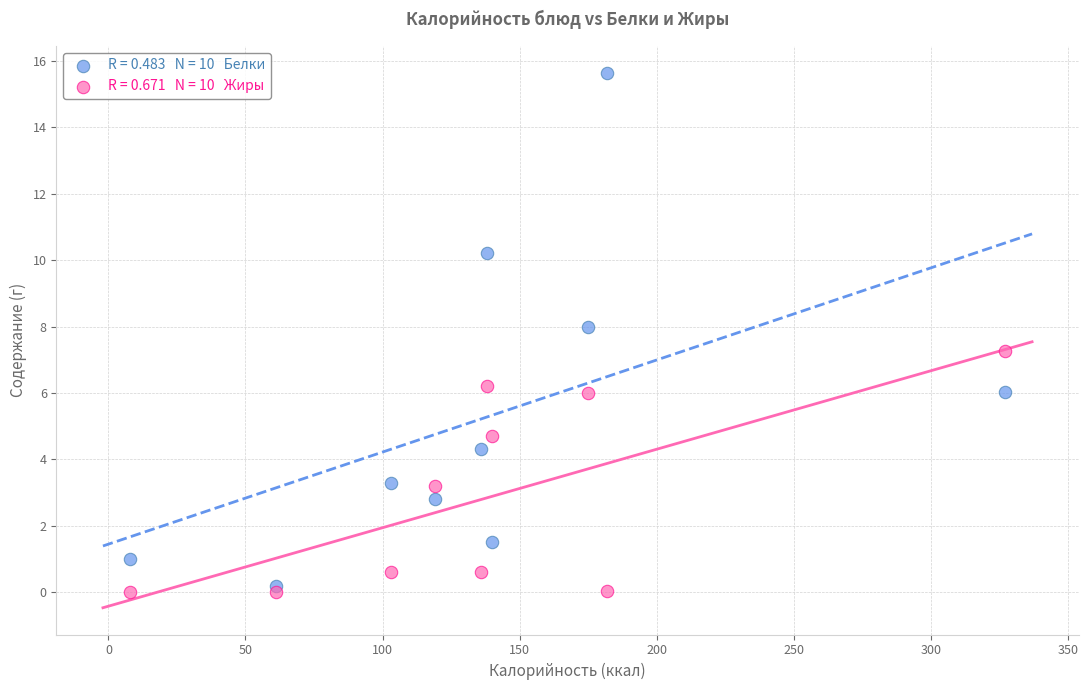

Across all data points, what is the range of Y values (max minus min)?

15.6